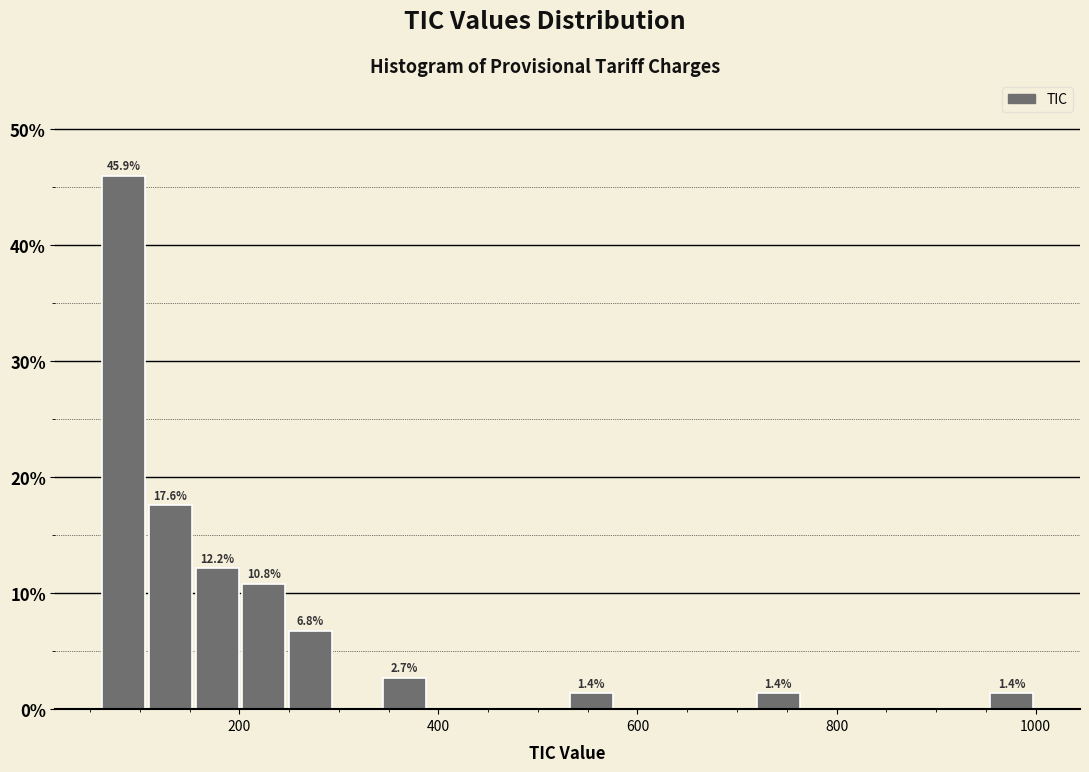

Read against the x-axis, roughly where is the centre of the tallest bar?

80